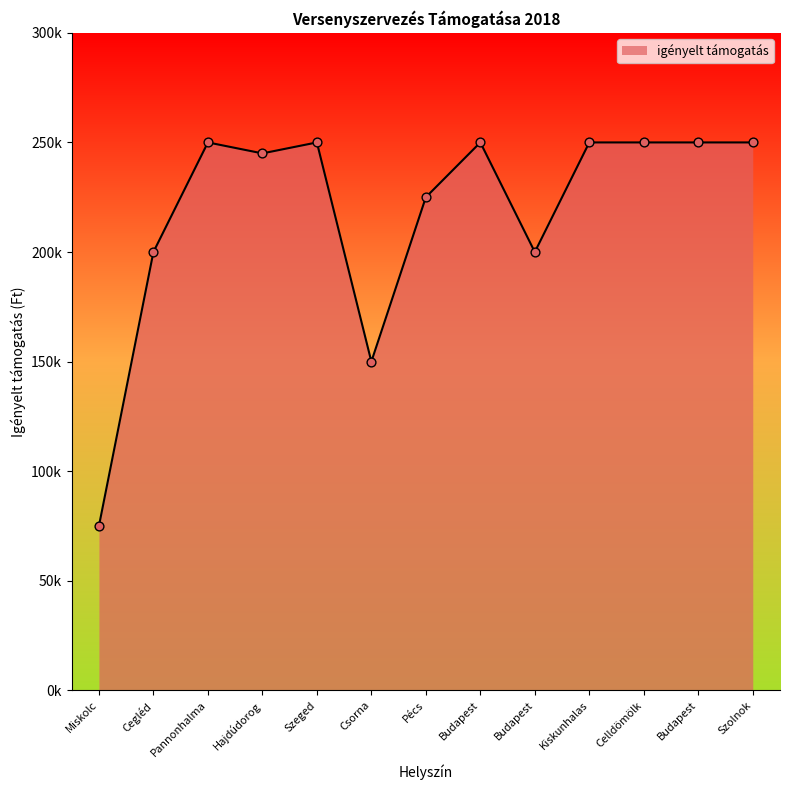

Is this an area chart (filled region under the line)?

Yes